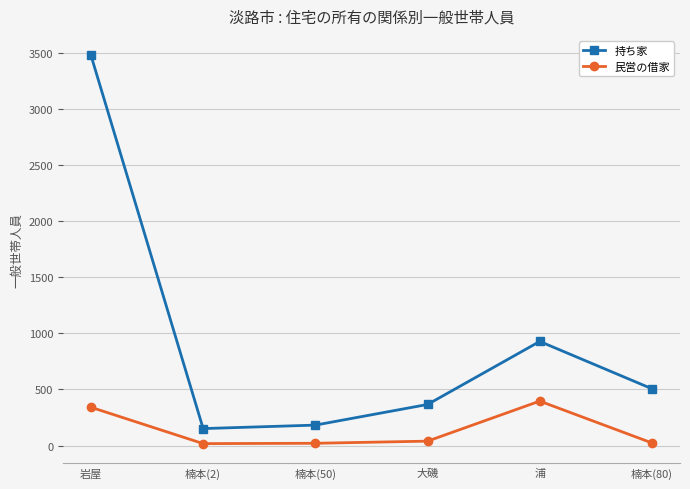

True or false: 民営の借家 has more than 0 points higher than both neighbors.

True